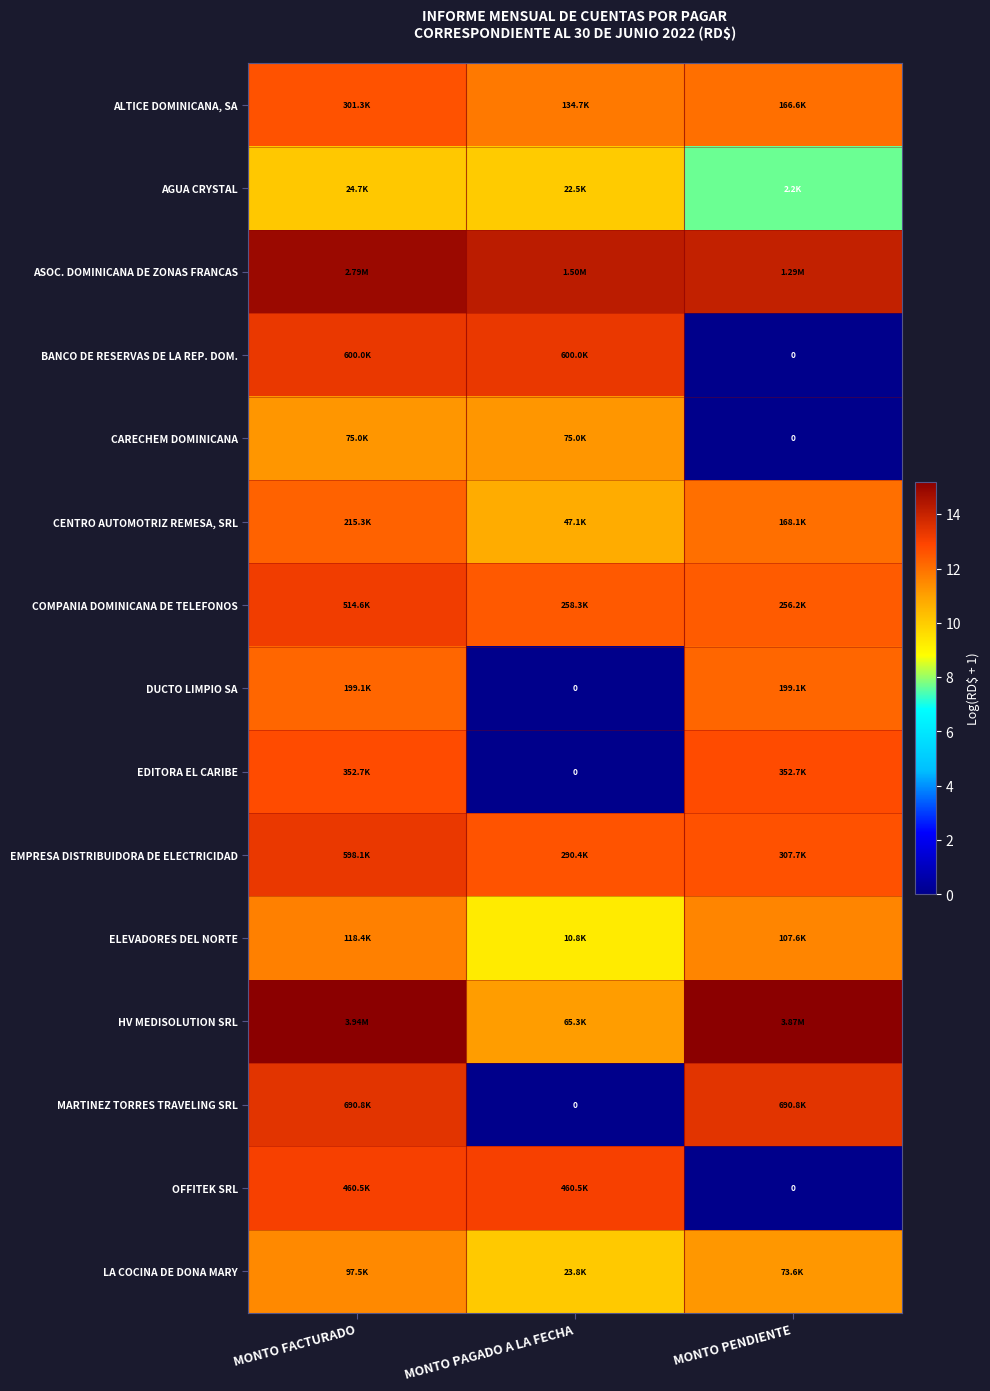

At which category is the sum across all series the highest?

MONTO FACTURADO